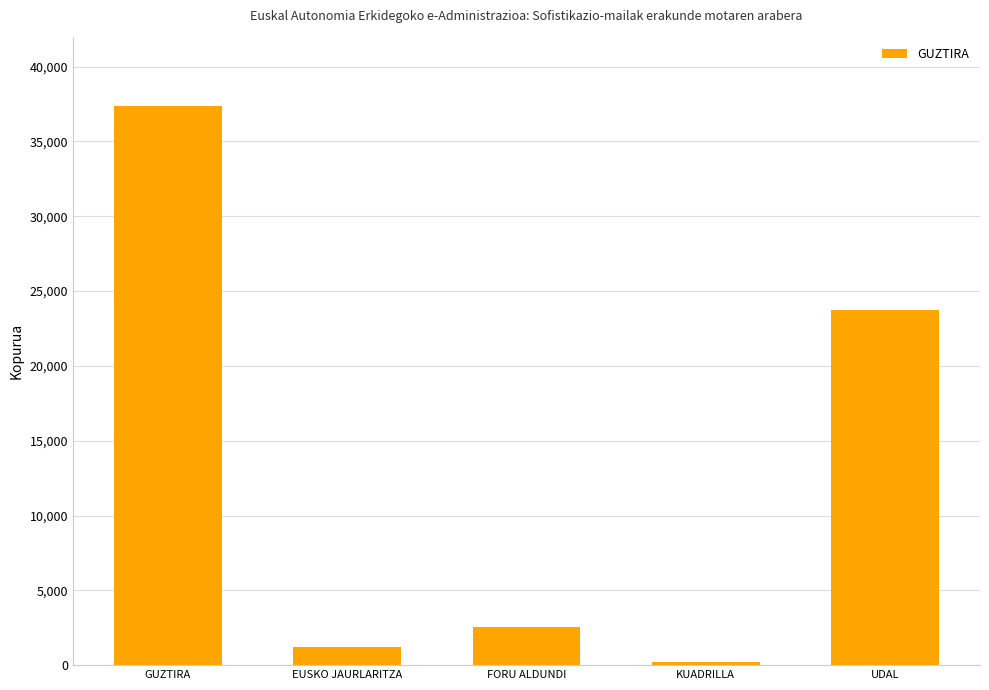

How many data points are less than 2540?

2